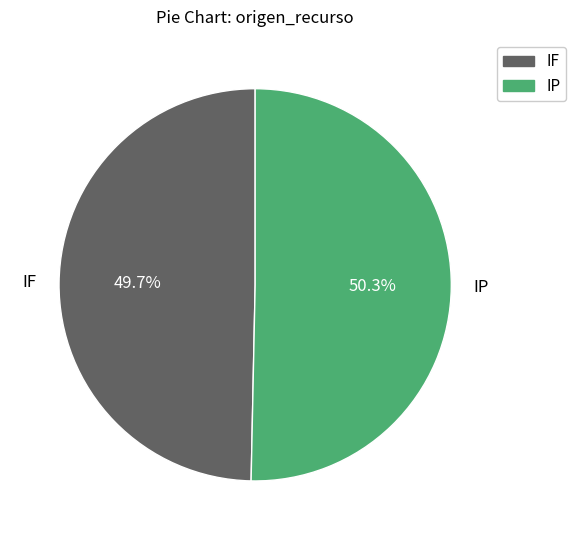

Is it true that IF is 65% of the pie?

False